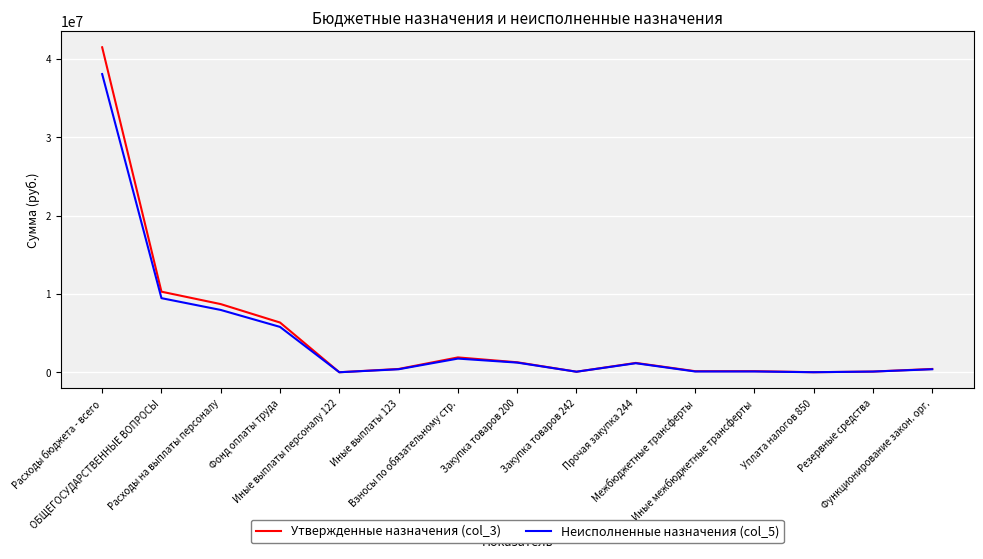

Count the number of data series in this chart.

2